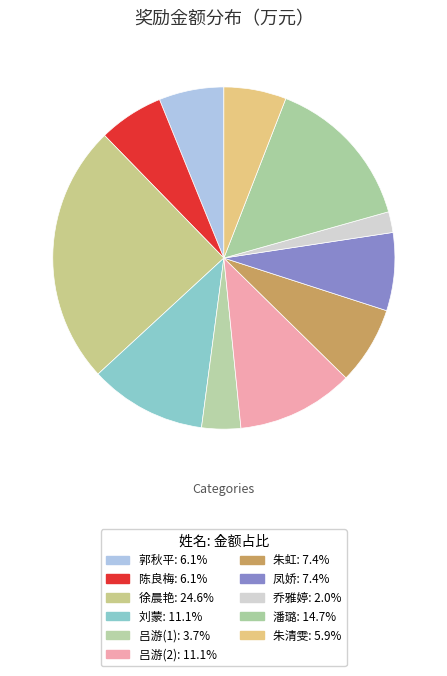

The 凤娇 slice represents 7% of the pie. True or false?

True